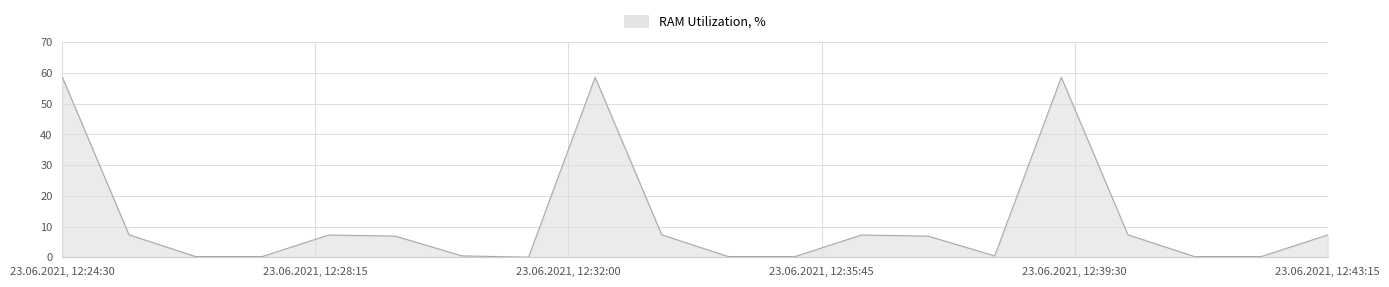

What is the maximum value shown in the chart?

58.6